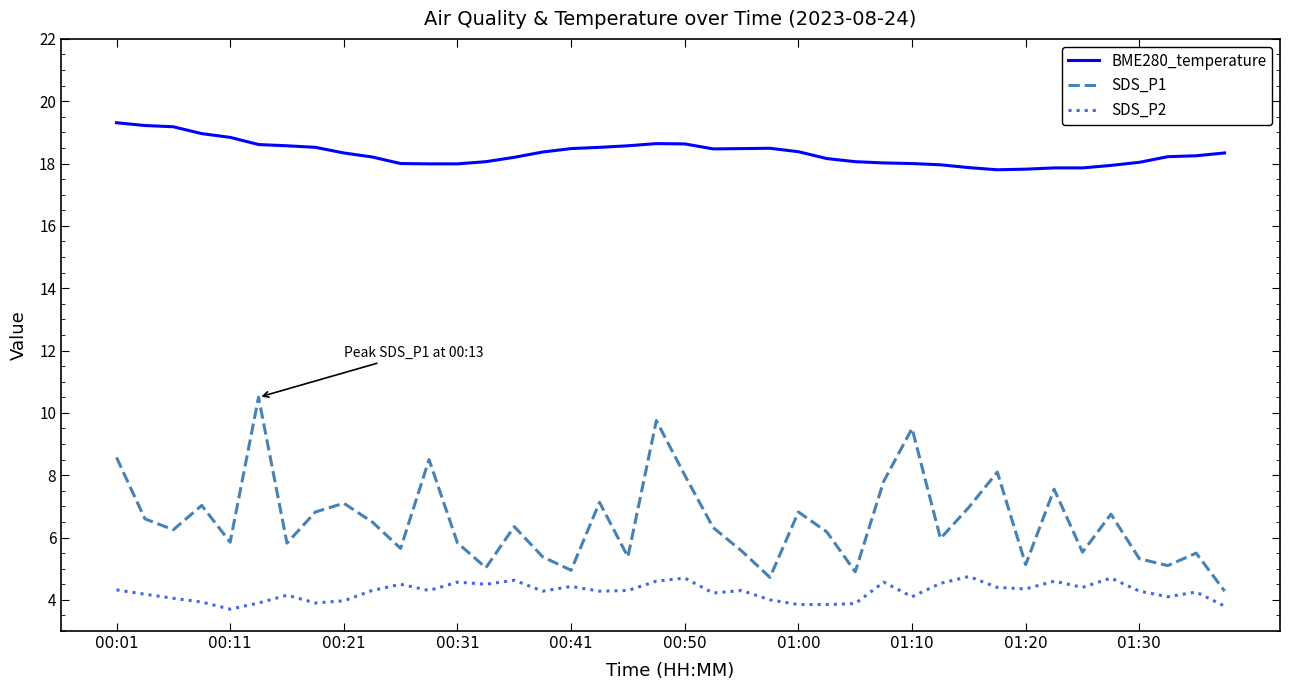

What is the maximum value for SDS_P2?

4.8